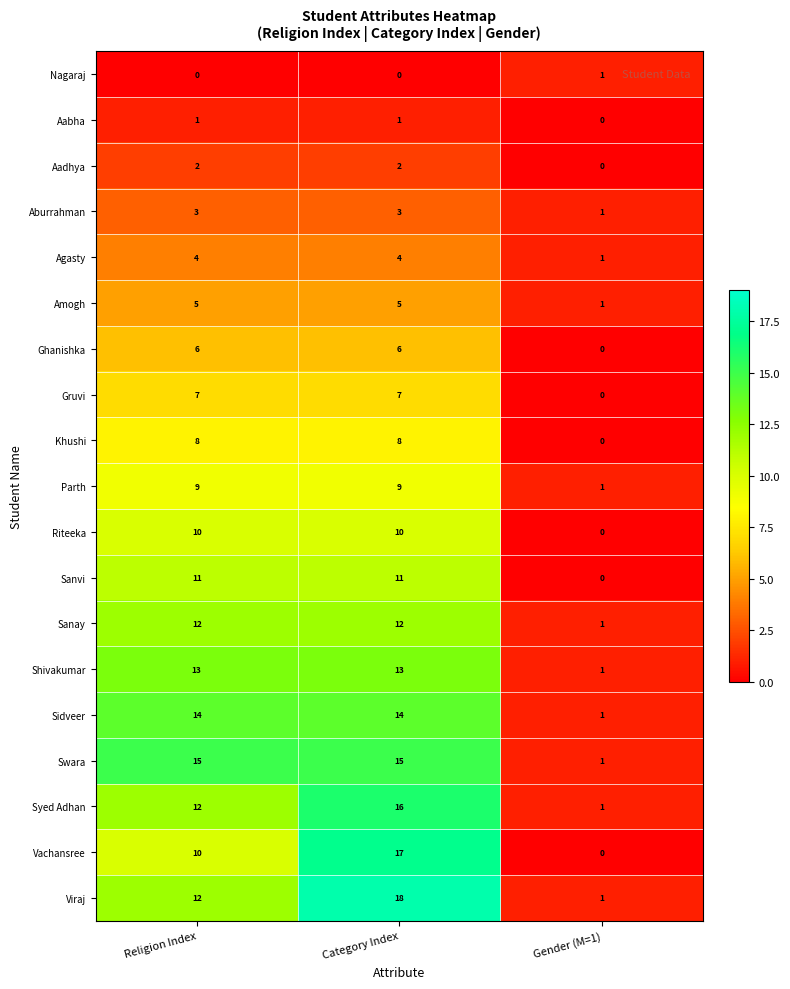

What value does the Agasty series have at Religion Index?

4